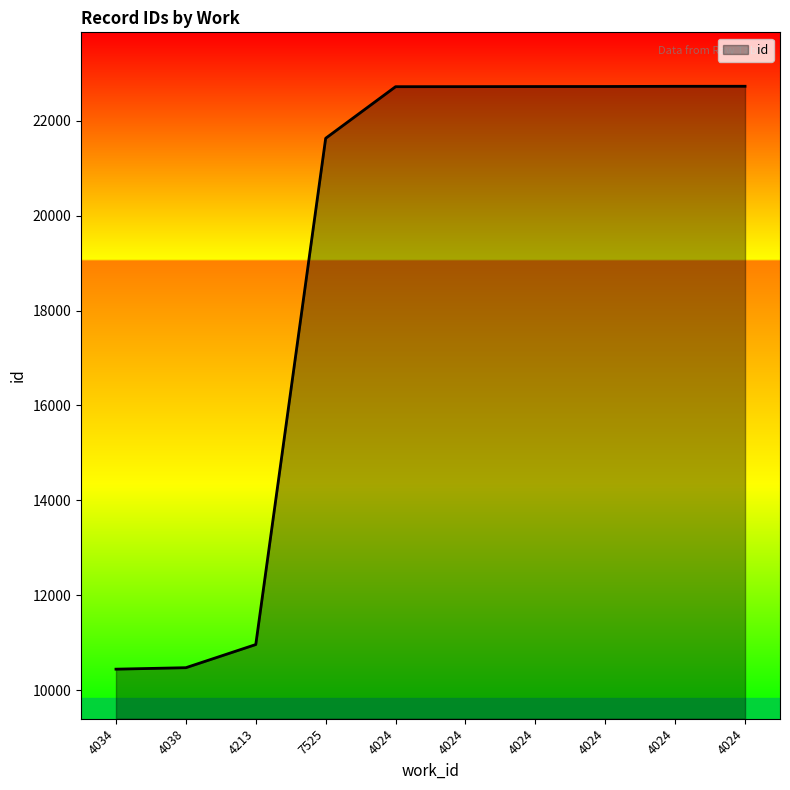

List the labels in order of value, largest first.

4024, 4024, 4024, 4024, 4024, 4024, 7525, 4213, 4038, 4034